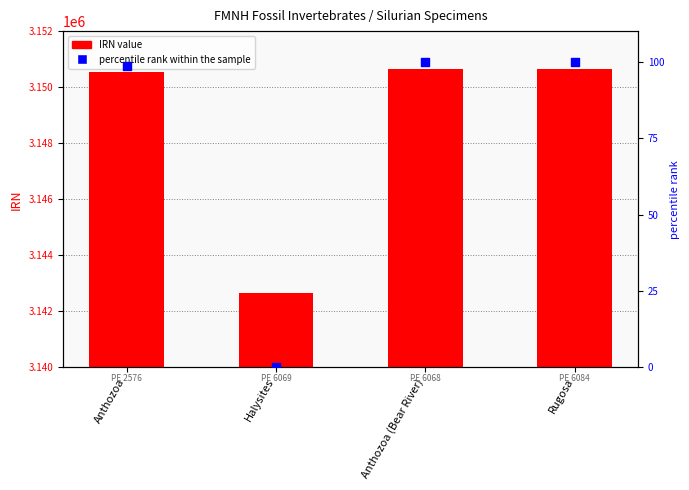

Which series contains the highest Y value?

IRN